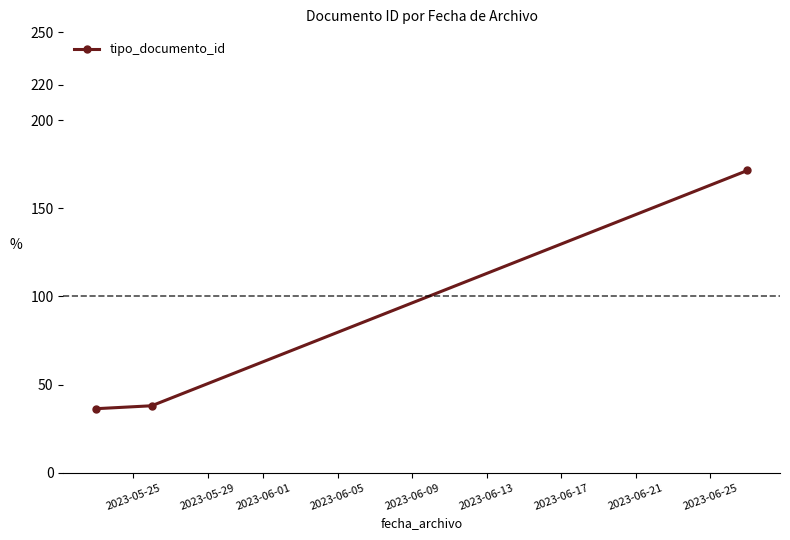

Reading left to right, transcribe all the data shown in this chart.

36.3	38.0	171.5